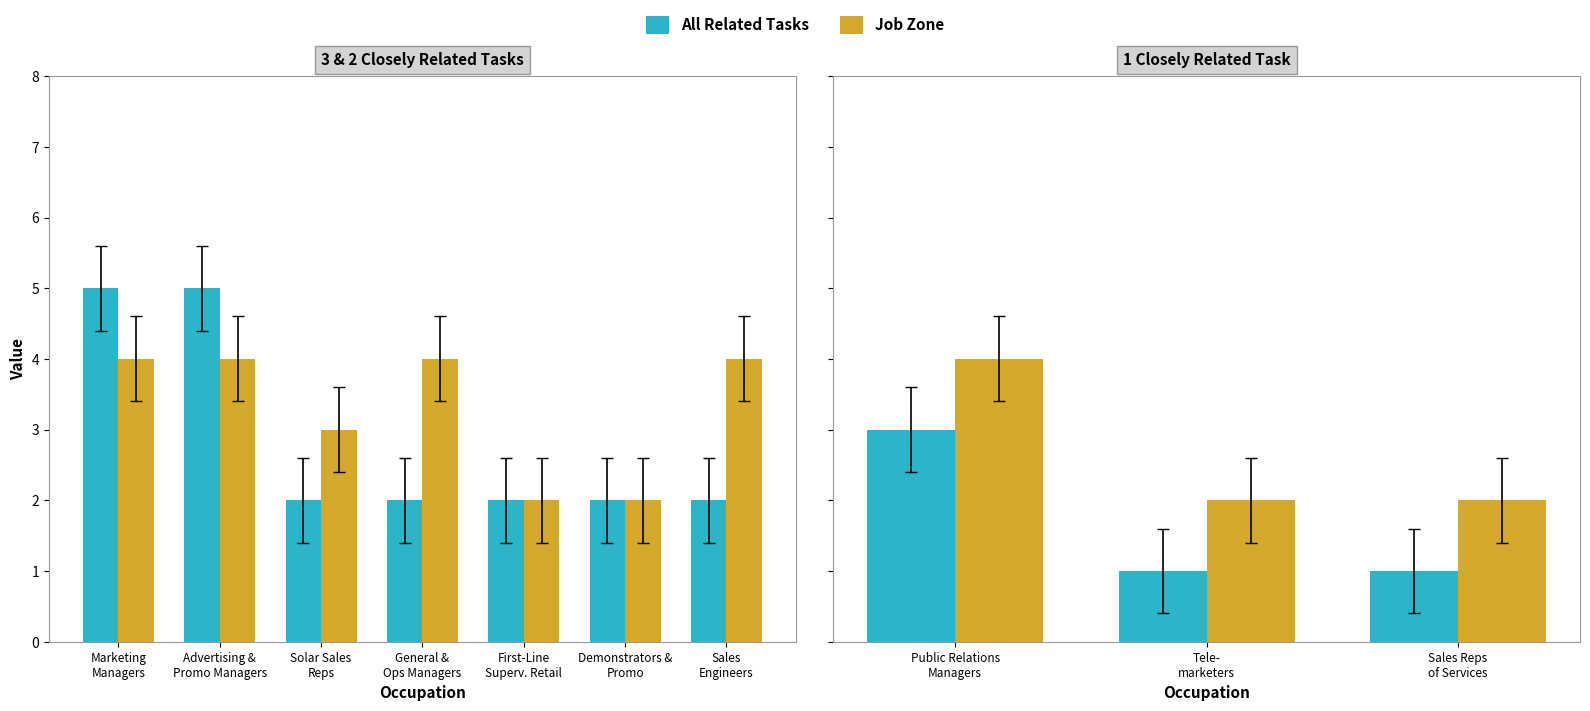

How many series are shown in this chart?

2